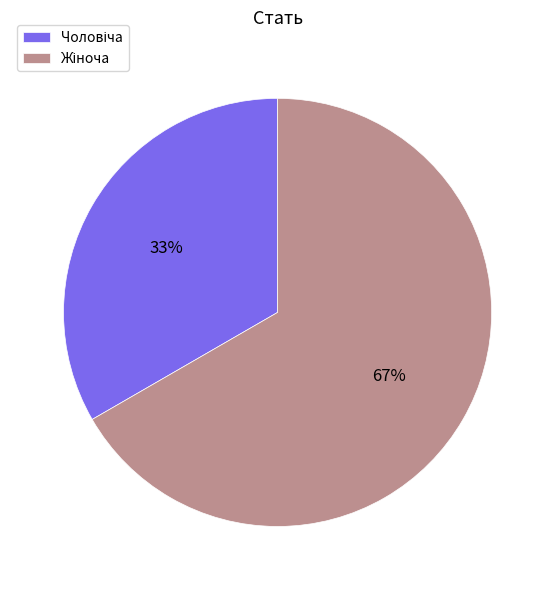

Is there a majority slice in this chart?

Yes